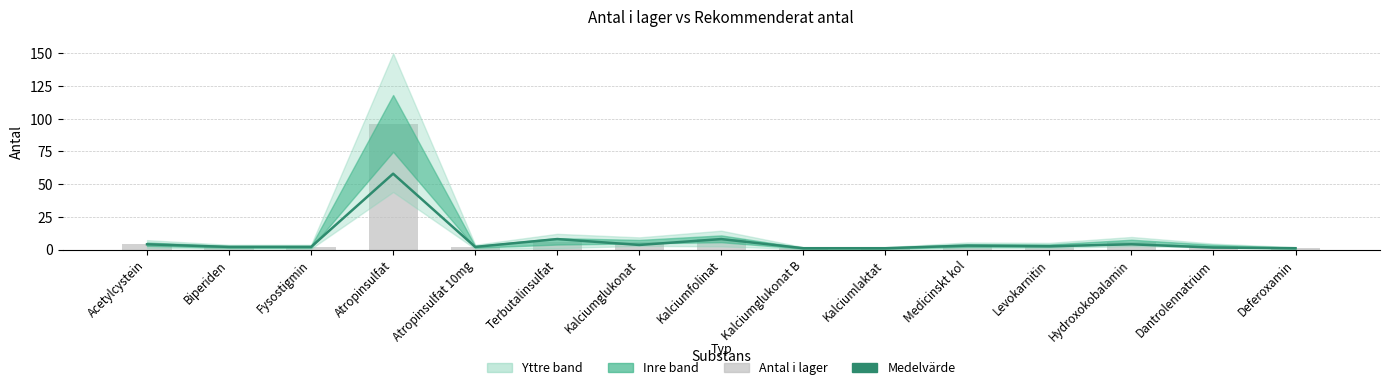

Read the Medelvärde (lager/rekommenderat) value at Dantrolennatrium.

1.5